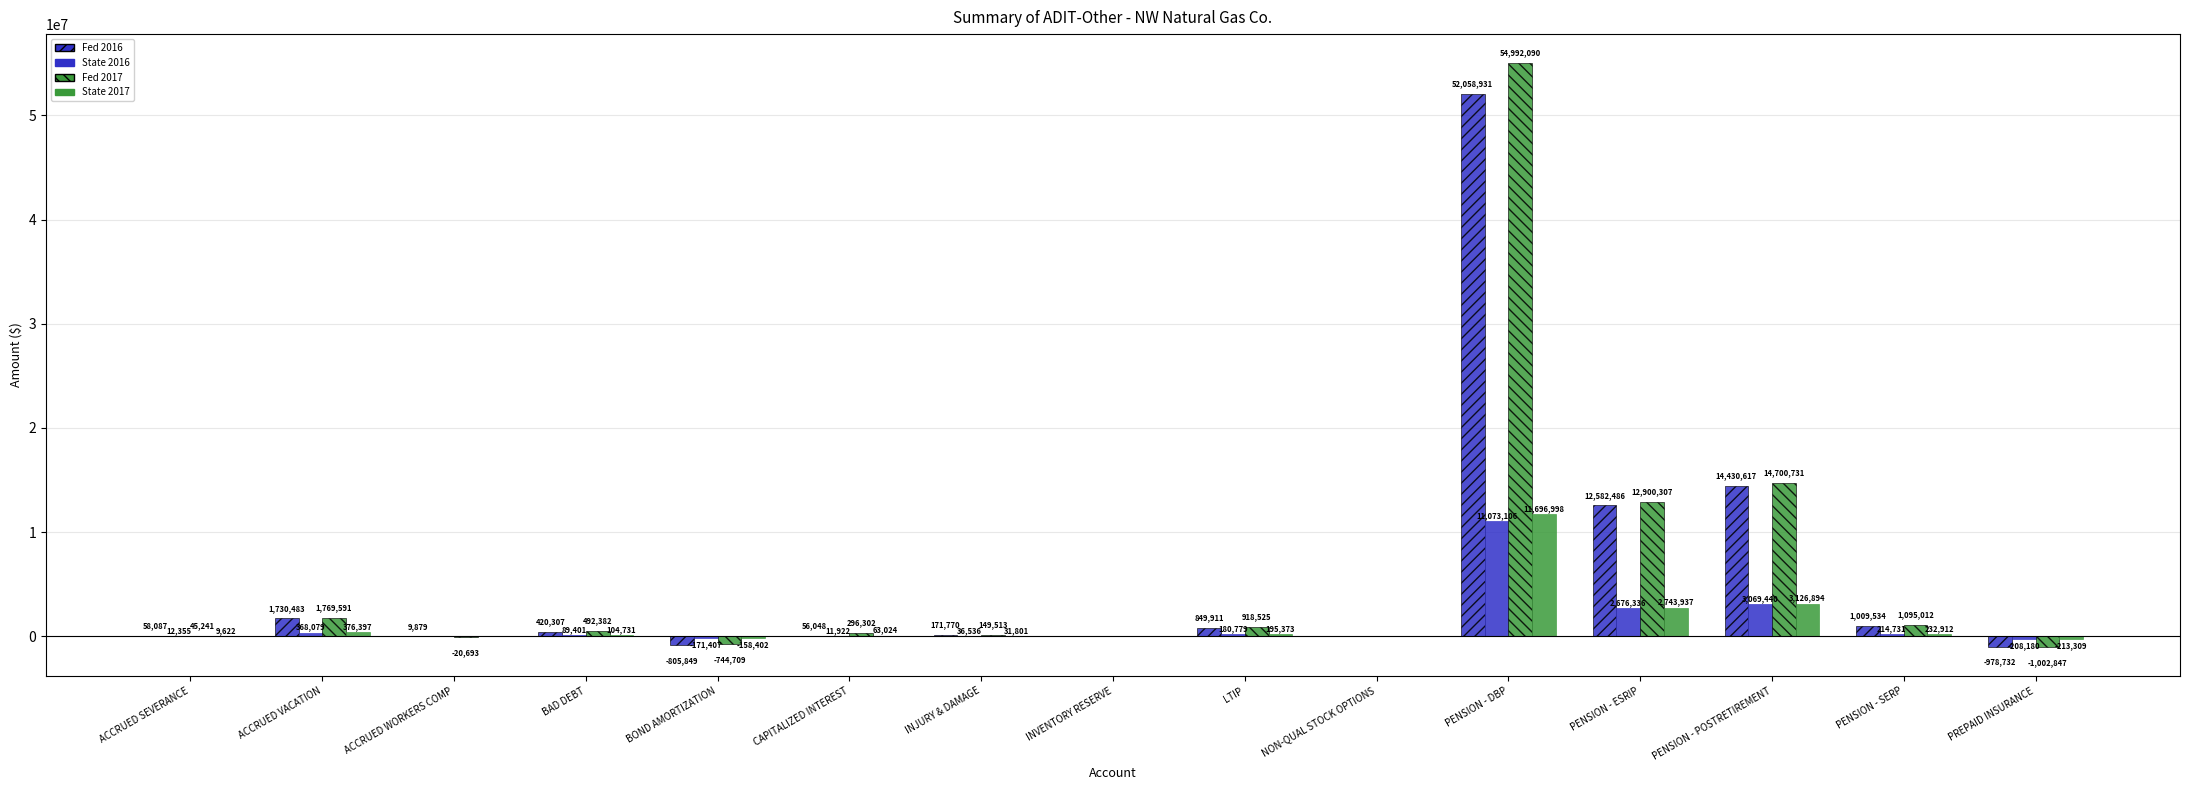

Which series changed the most between PENSION - SERP and PREPAID INSURANCE?

Fed 2017